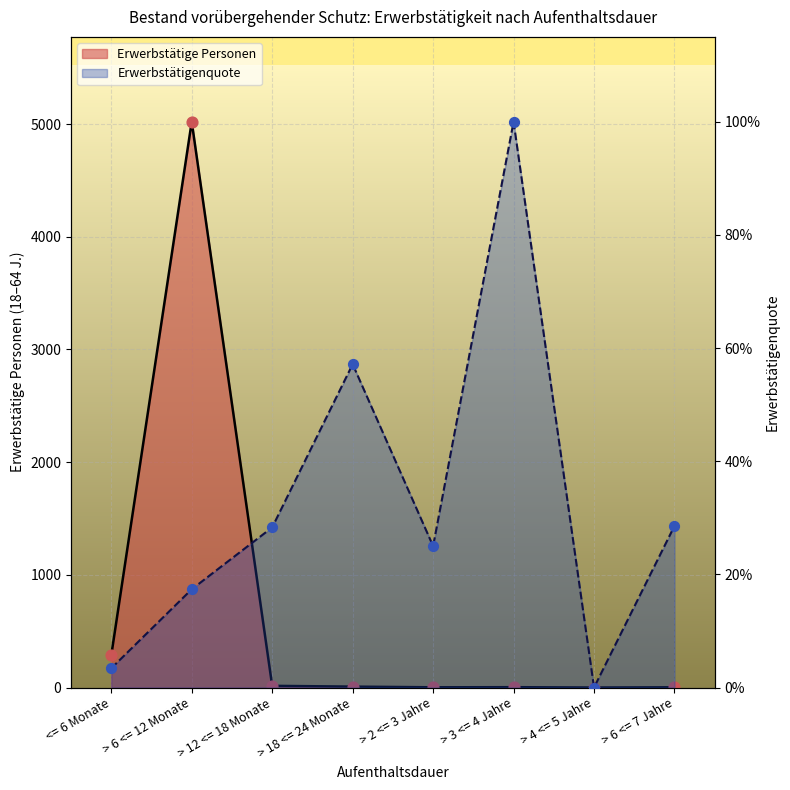

At which category is the sum across all series the highest?

> 6 <= 12 Monate